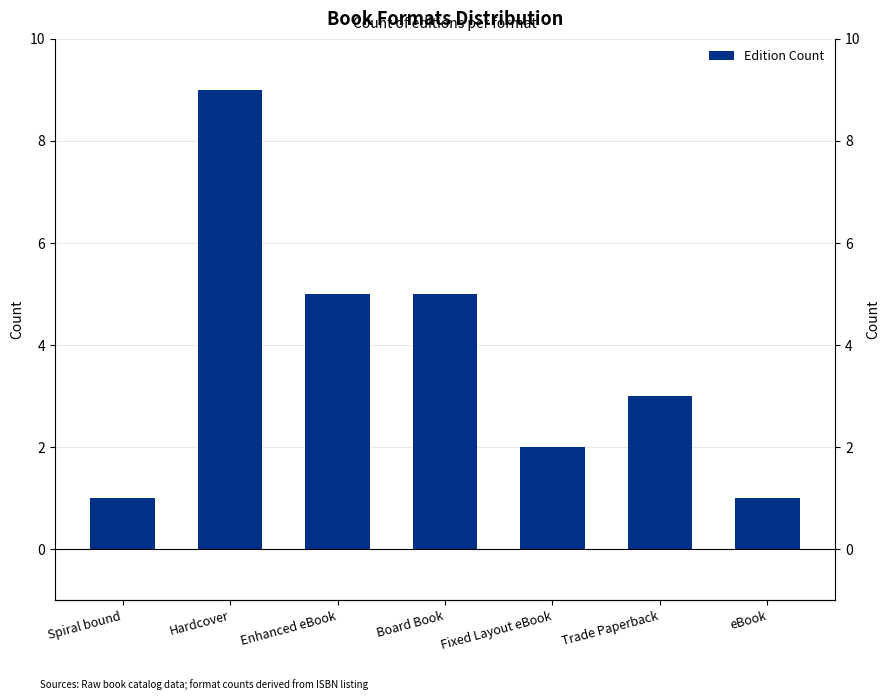

Count the values in the range 1 to 5.

6